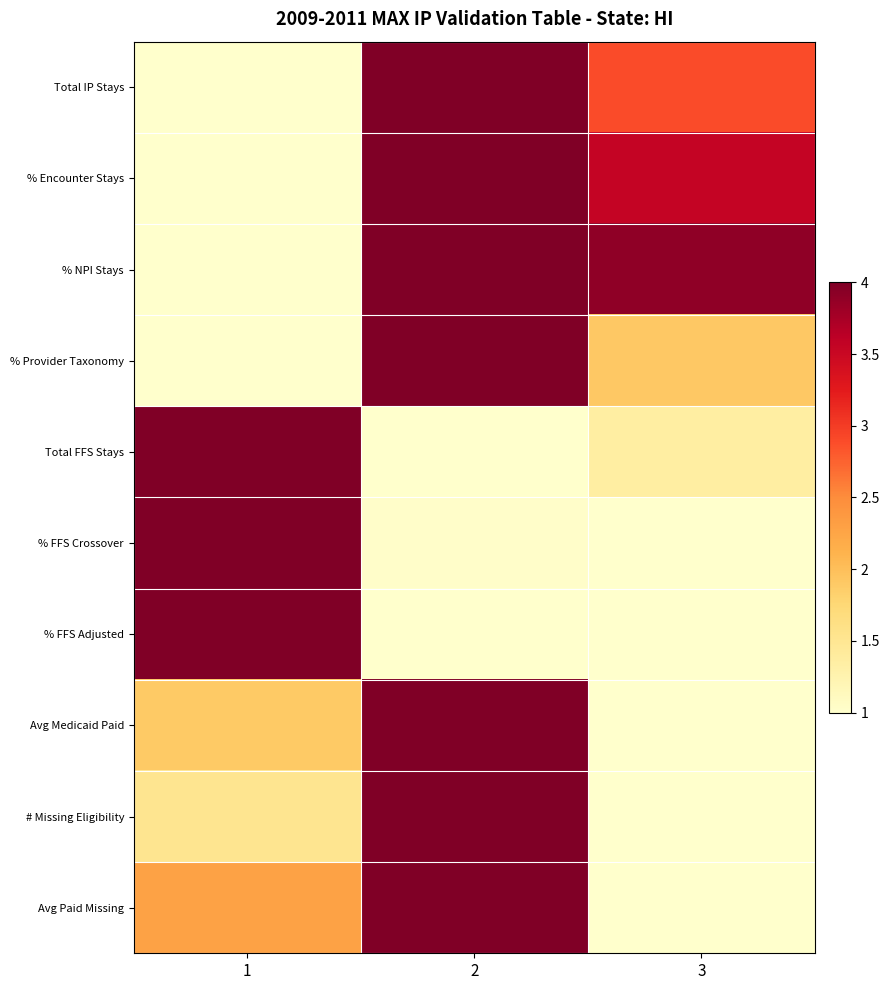

Reading right to left, transcribe all the data shown in this chart.

Total IP Stays: 3=2.9	2=4.0	1=1.0
% Encounter Stays: 3=3.6	2=4.0	1=1.0
% NPI Stays: 3=3.9	2=4.0	1=1.0
% Provider Taxonomy: 3=1.9	2=4.0	1=1.0
Total FFS Stays: 3=1.4	2=1.0	1=4.0
% FFS Crossover: 3=1.0	2=1.0	1=4.0
% FFS Adjusted: 3=1.0	2=1.0	1=4.0
Avg Medicaid Paid: 3=1.0	2=4.0	1=1.9
# Missing Eligibility: 3=1.0	2=4.0	1=1.5
Avg Paid Missing: 3=1.0	2=4.0	1=2.3